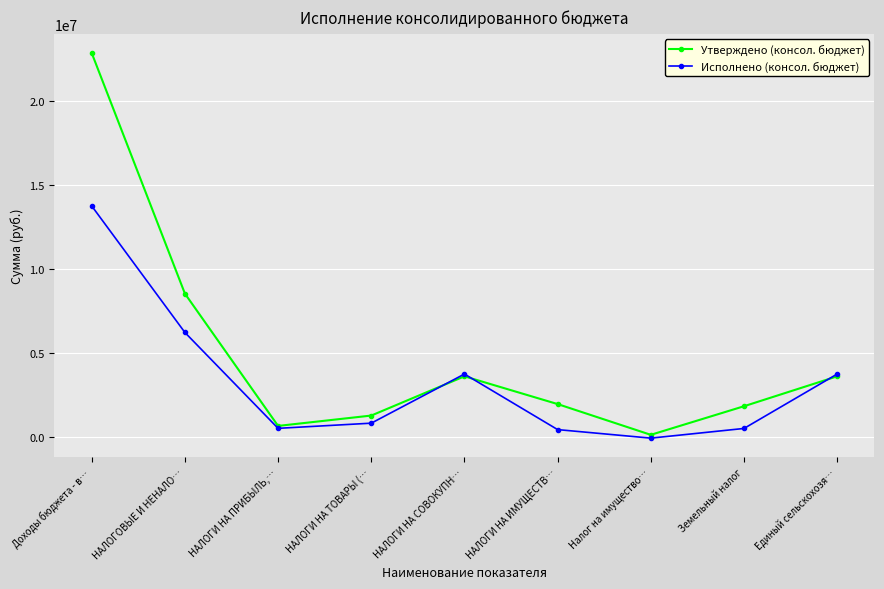

At Земельный налог, list the series in order from largest to smallest.

Утверждено (консол. бюджет), Исполнено (консол. бюджет)